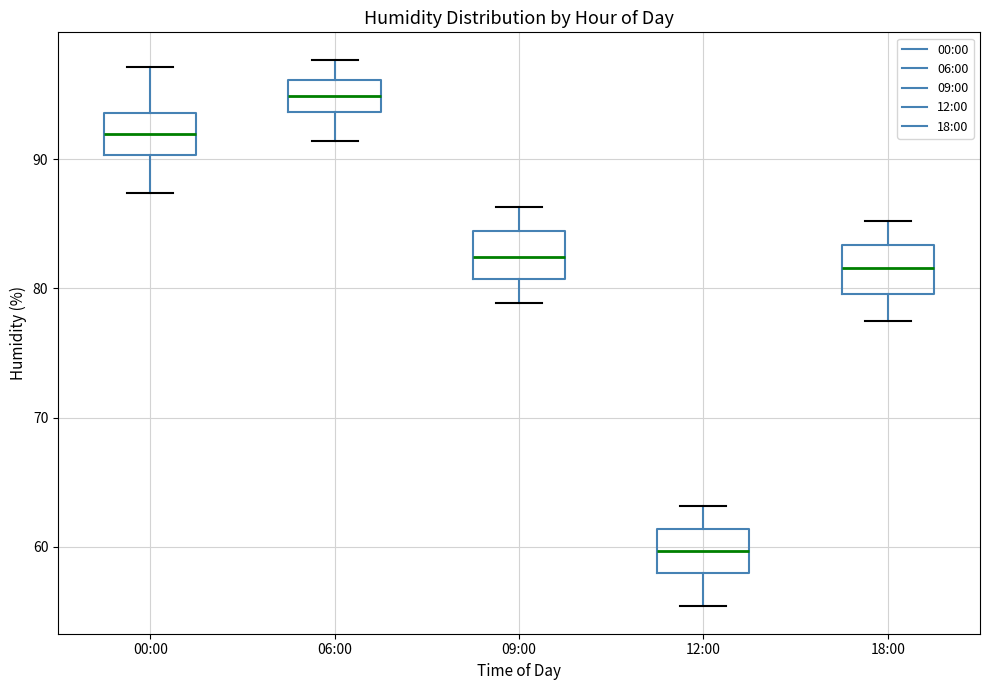

Reading left to right, read every box against the y-axis: the position of its median line, the range the box covers, and the ends of its whiskers. The values are not printed on the chart, so give them approximately, as read against the axis.

00:00: median 92, box 90 to 94, whiskers 87 to 97
06:00: median 95, box 94 to 96, whiskers 91 to 98
09:00: median 82, box 81 to 84, whiskers 79 to 86
12:00: median 60, box 58 to 61, whiskers 55 to 63
18:00: median 82, box 80 to 83, whiskers 78 to 85